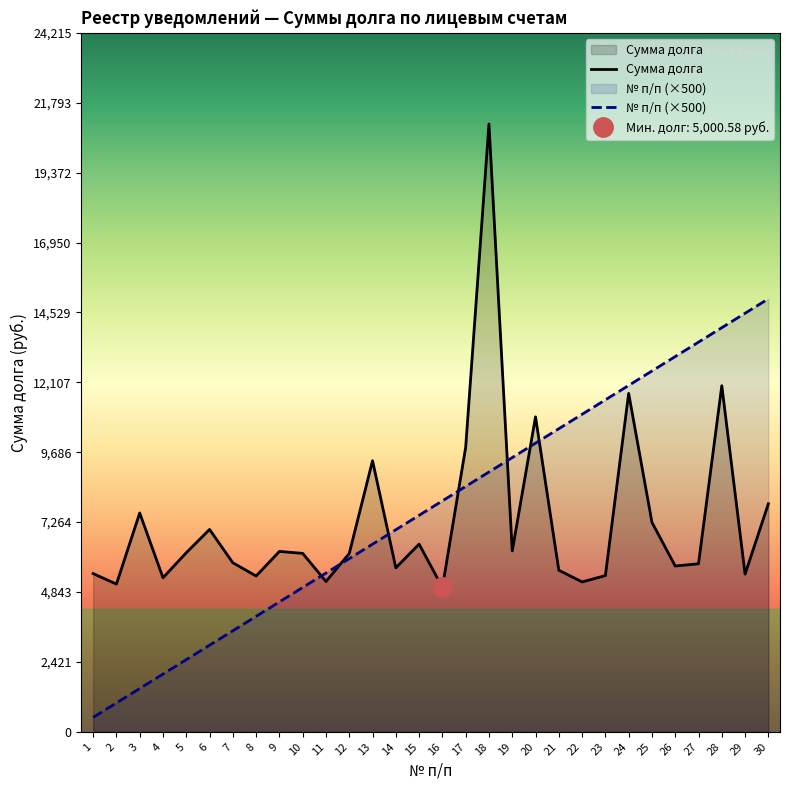

The Сумма долга series shows 9903.1 at 14. True or false?

False